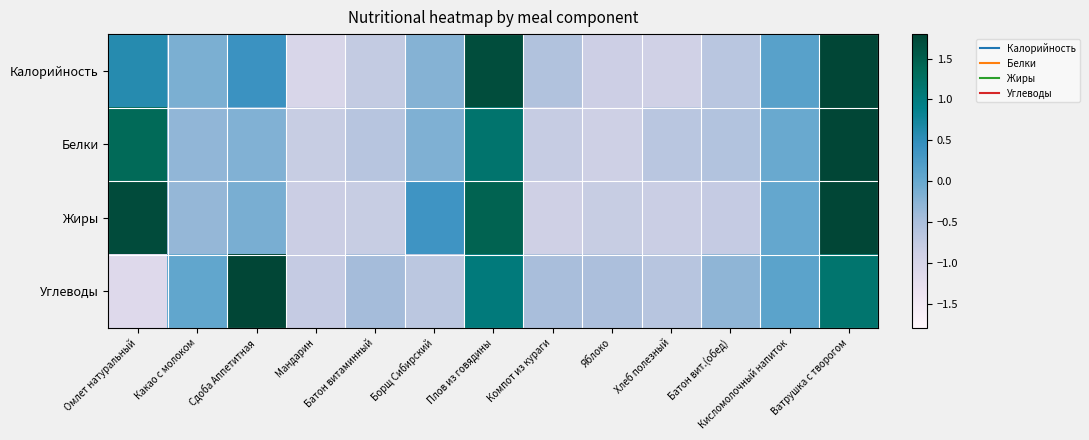

Which series changed the most between Омлет натуральный and Какао с молоком?

Жиры